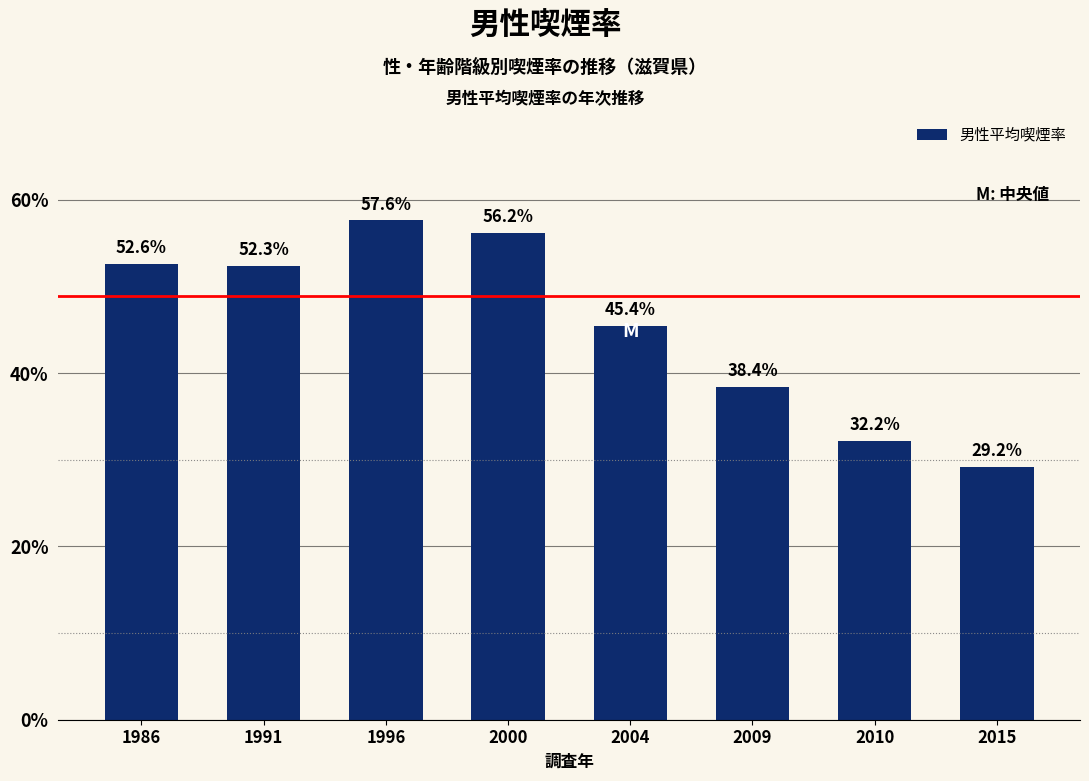

Reading left to right, what are all the values shown in this chart?

52.6	52.3	57.6	56.2	45.4	38.4	32.2	29.2